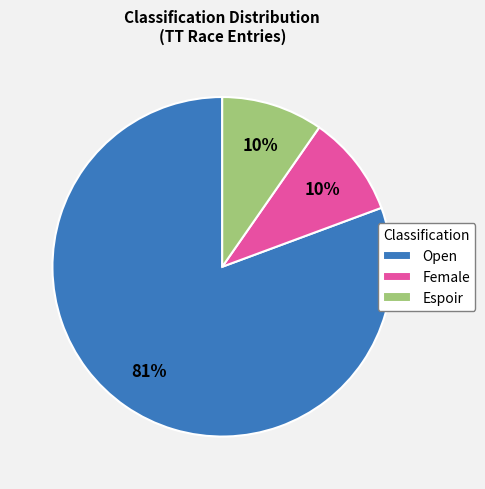

Which slice is the largest?

Open